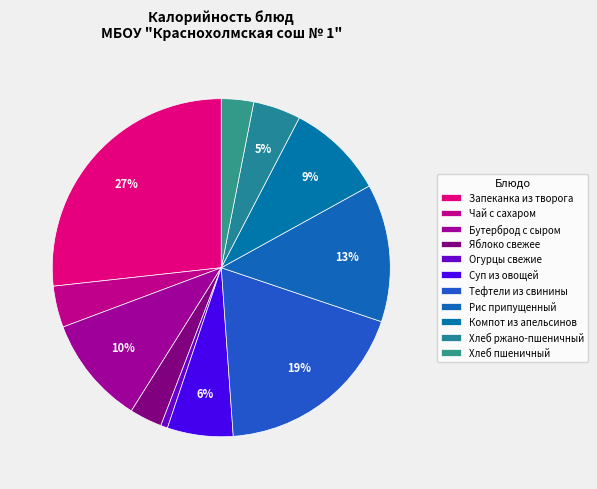

Count the number of slices in the pie.

11